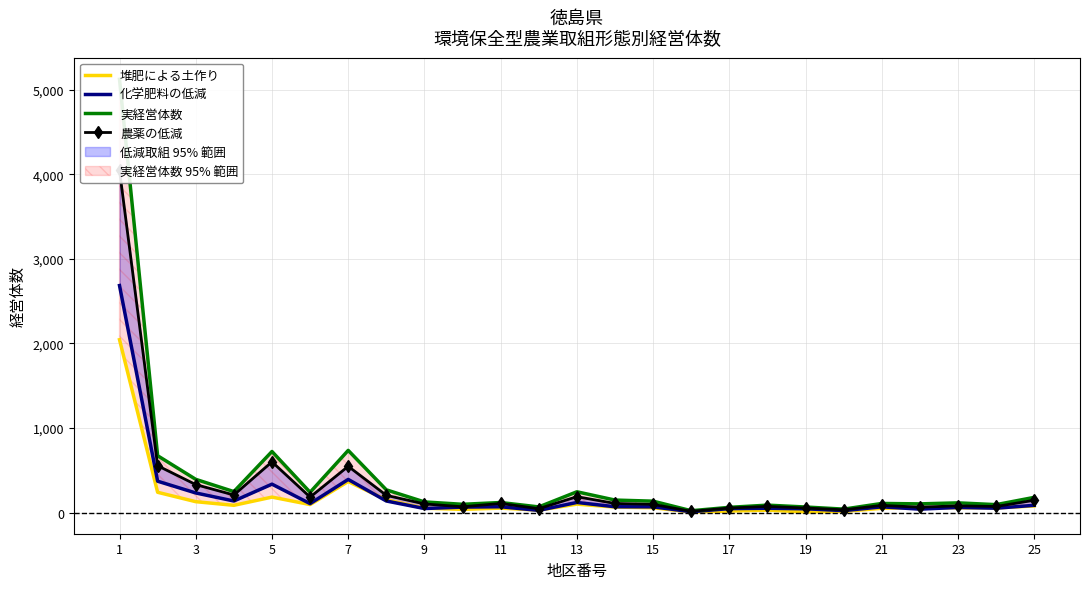

True or false: 化学肥料の低減 has a value of 17 at 15.

False